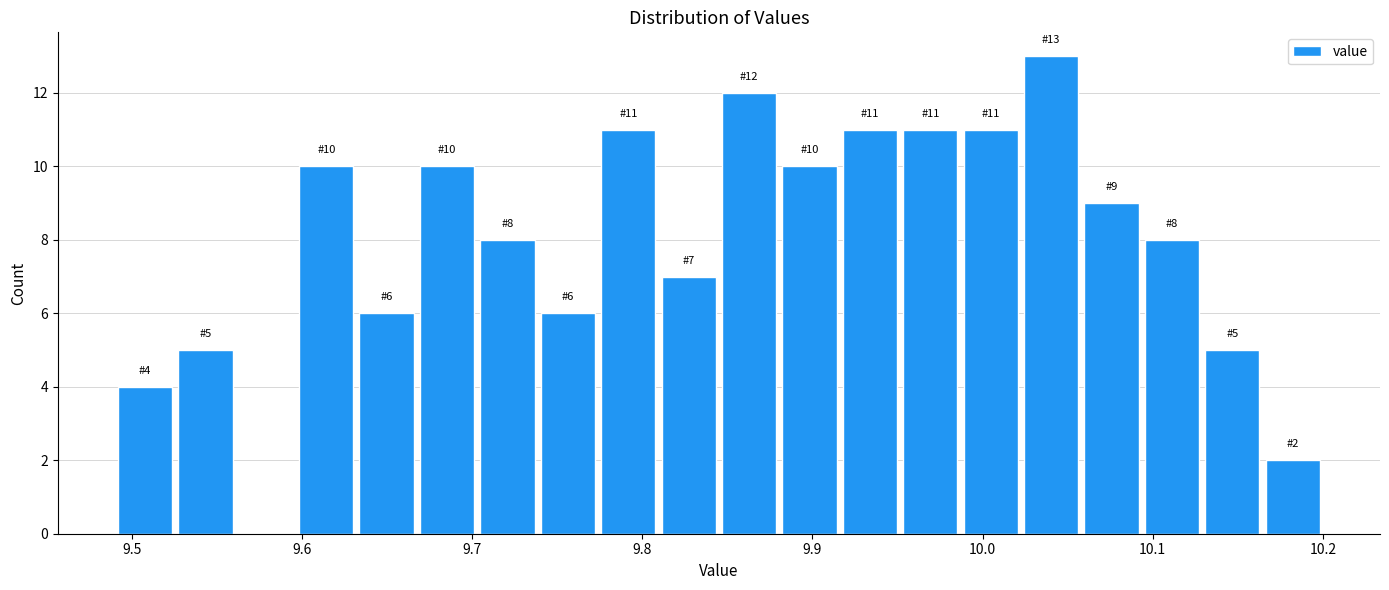

Read against the x-axis, roughly where is the centre of the tallest bar?

10.04